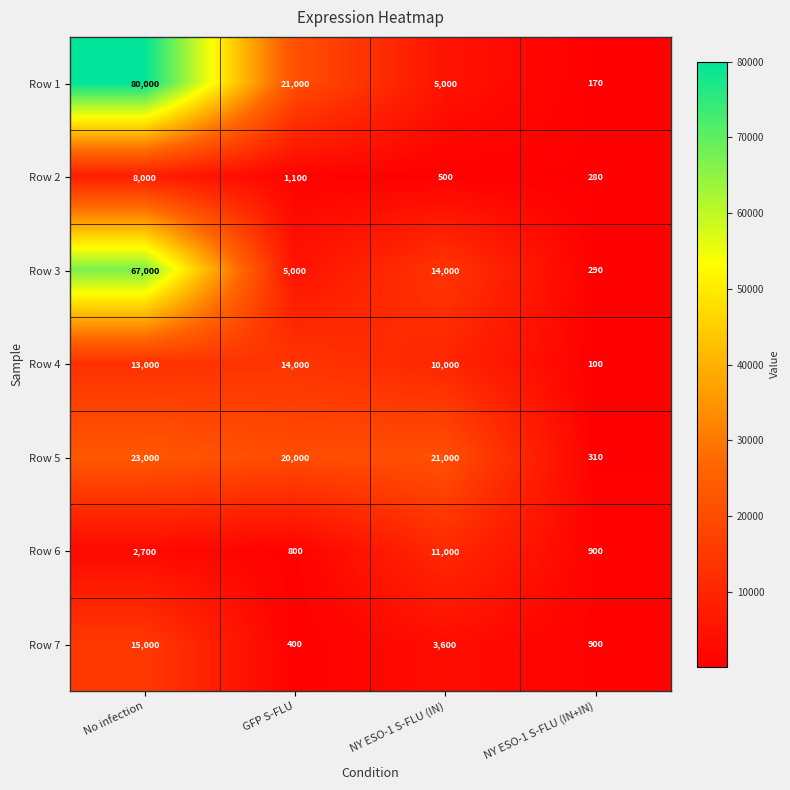

At which label is Row 4 closest to 7050?

NY ESO-1 S-FLU (IN)